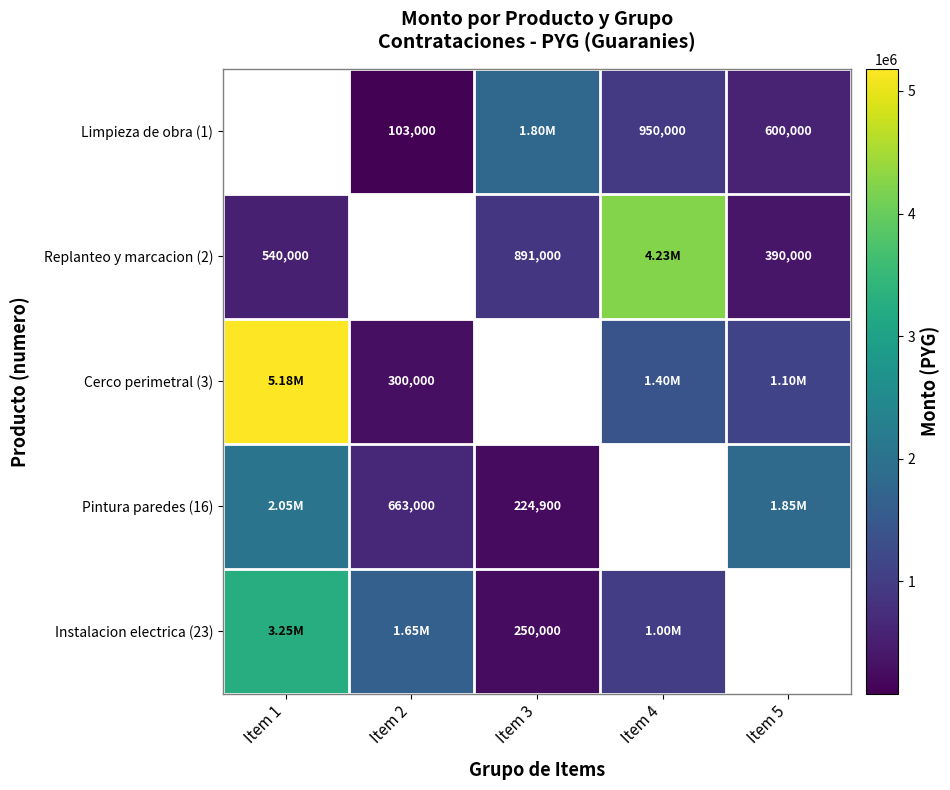

At how many categories does at least one series exceed 746680?

5